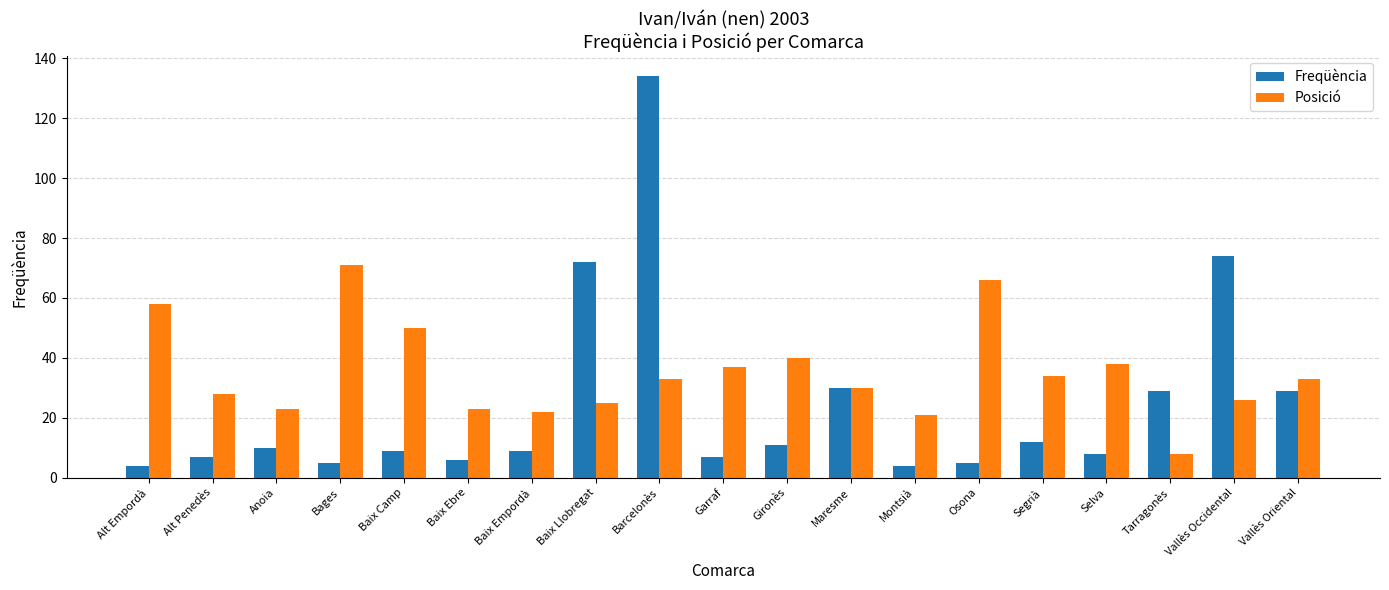

Which series has the largest total across all categories?

Posició